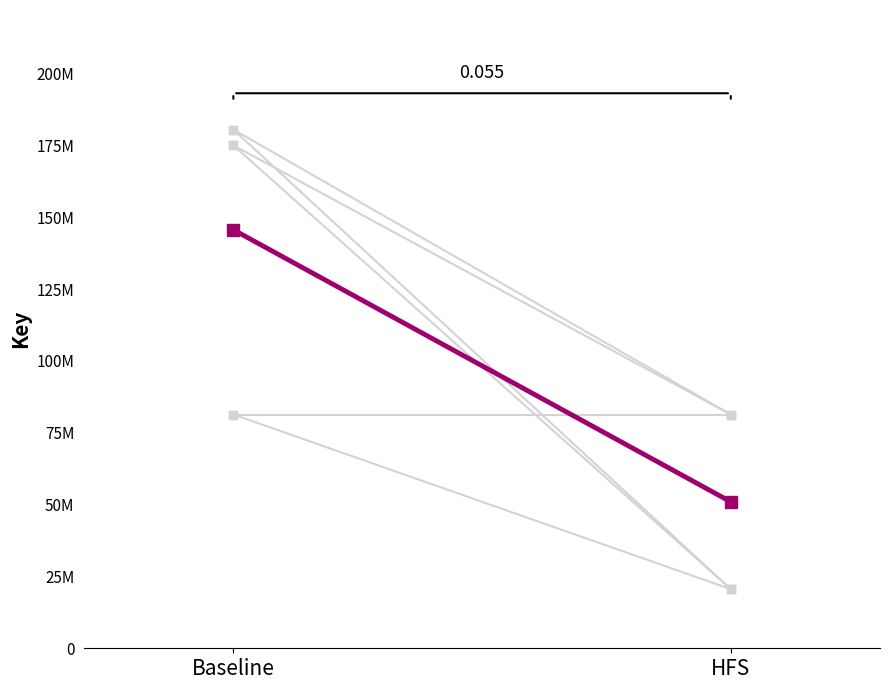

List the labels in order of value, largest first.

Baseline, HFS